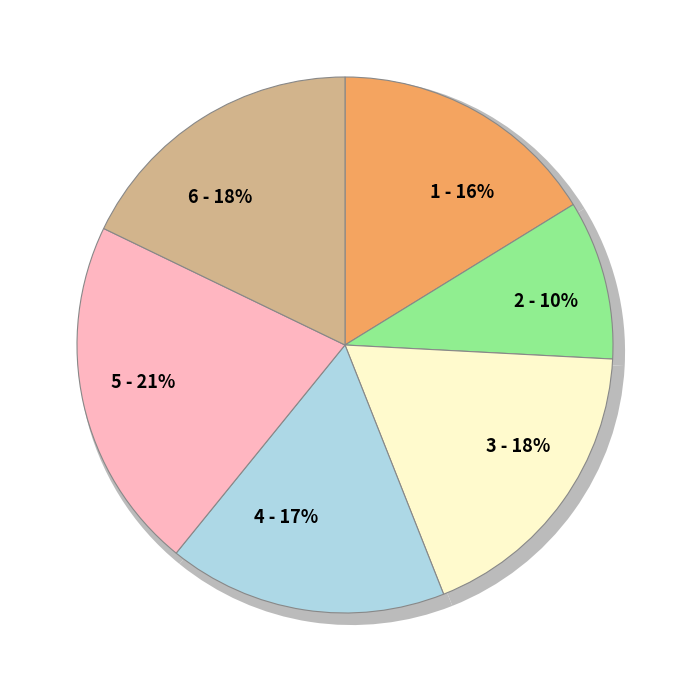

Does 6 account for over 50% of the chart?

No